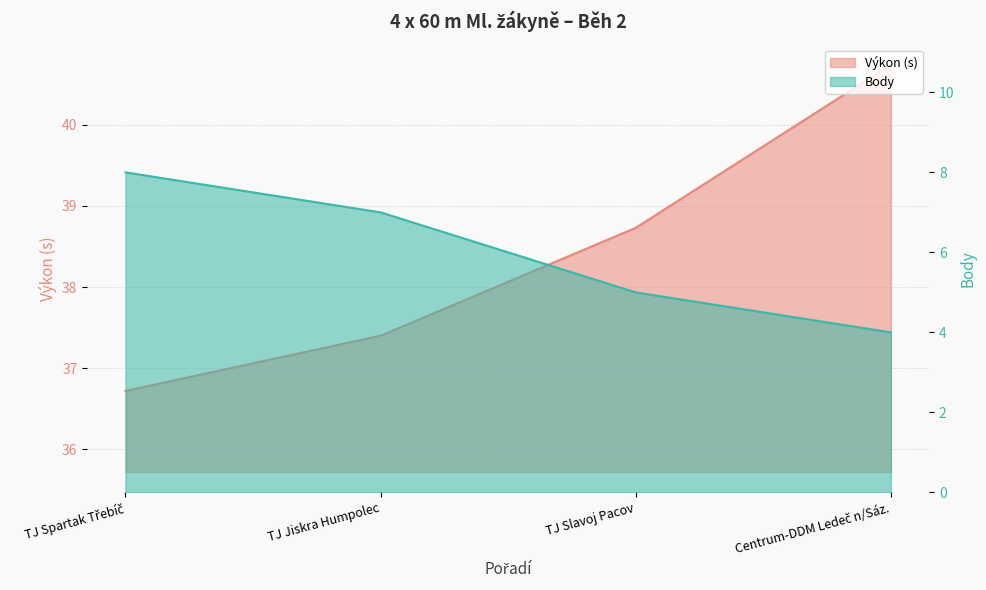

The Výkon series shows 14.9 at TJ Jiskra Humpolec. True or false?

False